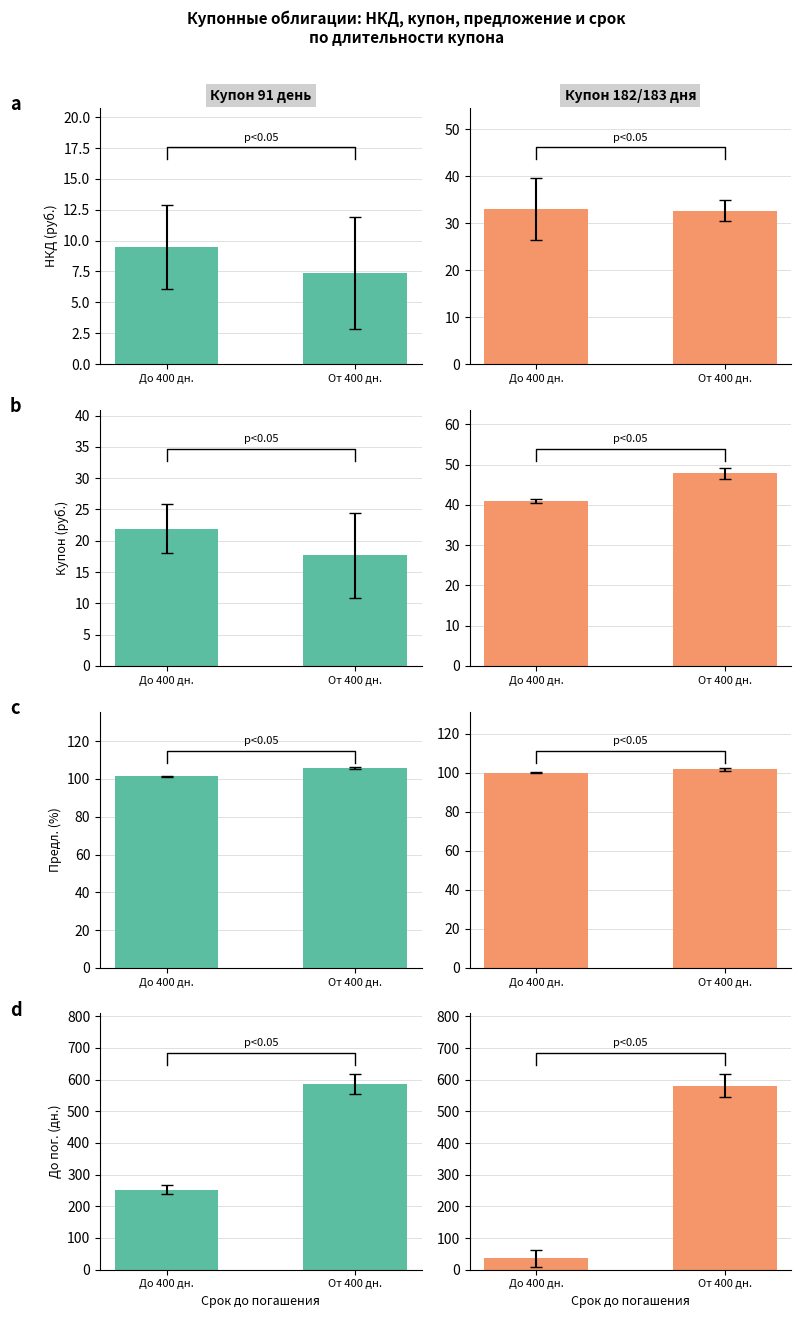

What is the sum of the Купон 182/183 дня values at До 400 дн. and От 400 дн.?

616.3